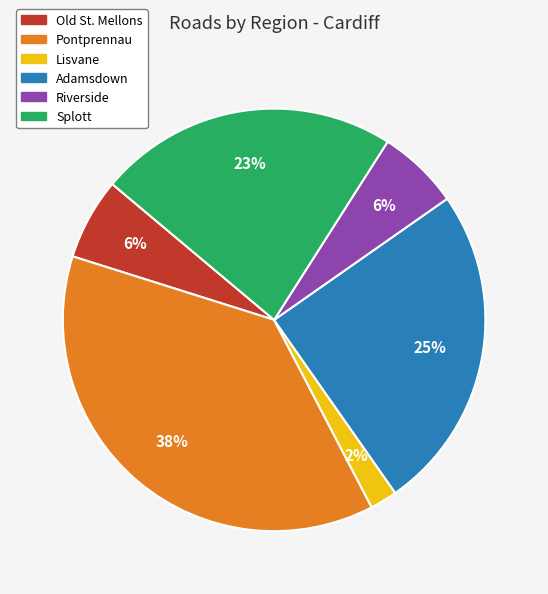

Count the number of slices in the pie.

6